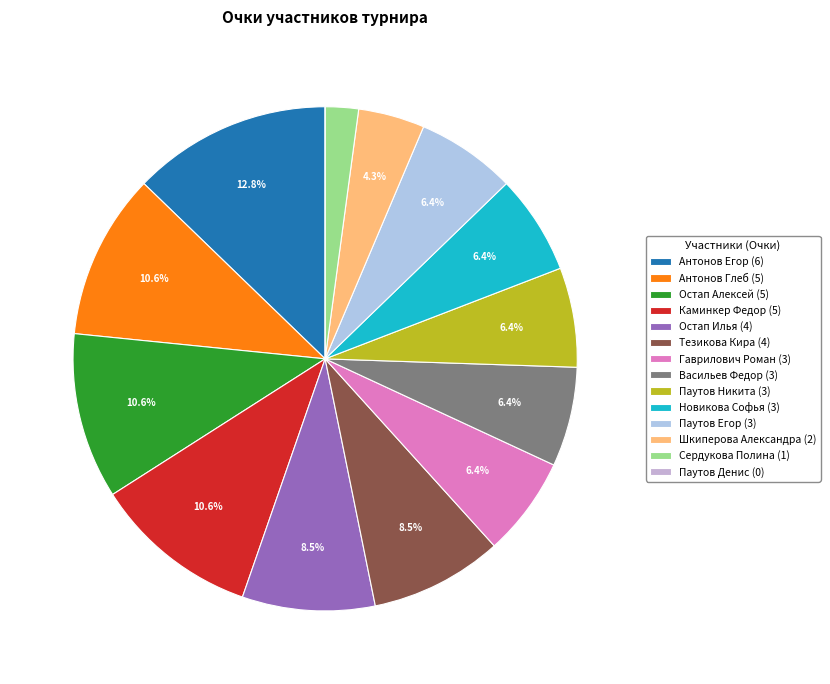

True or false: Остап Алексей accounts for 3% of the total.

False